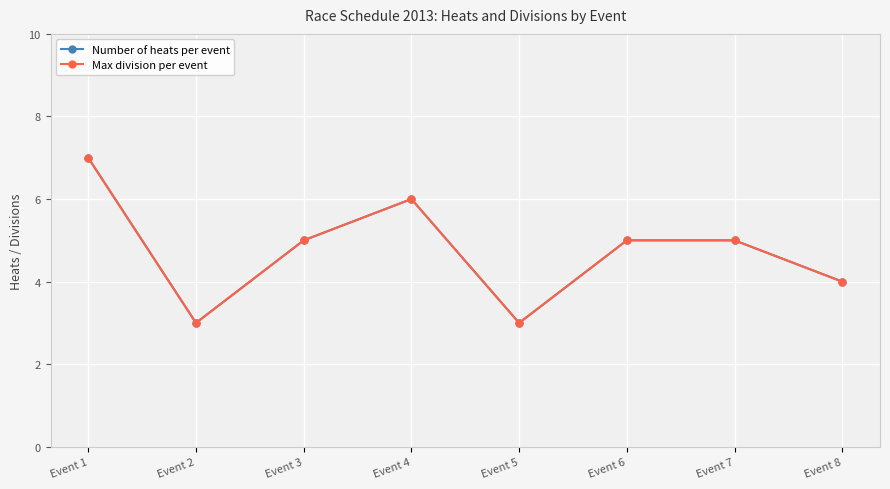

What is the total value across all series at Event 1?

14